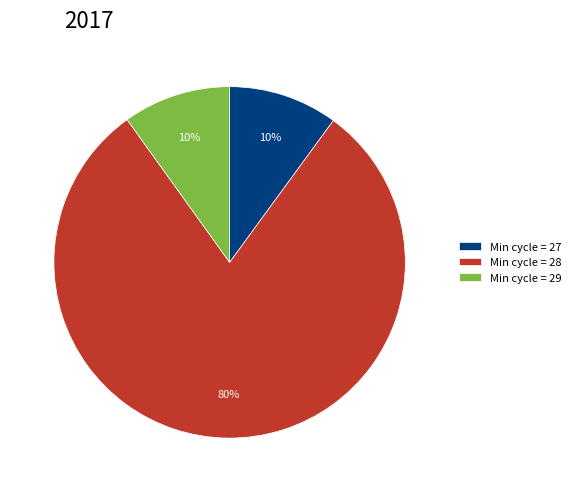

What percentage is the Min cycle = 27 slice, to the nearest percent?

10%